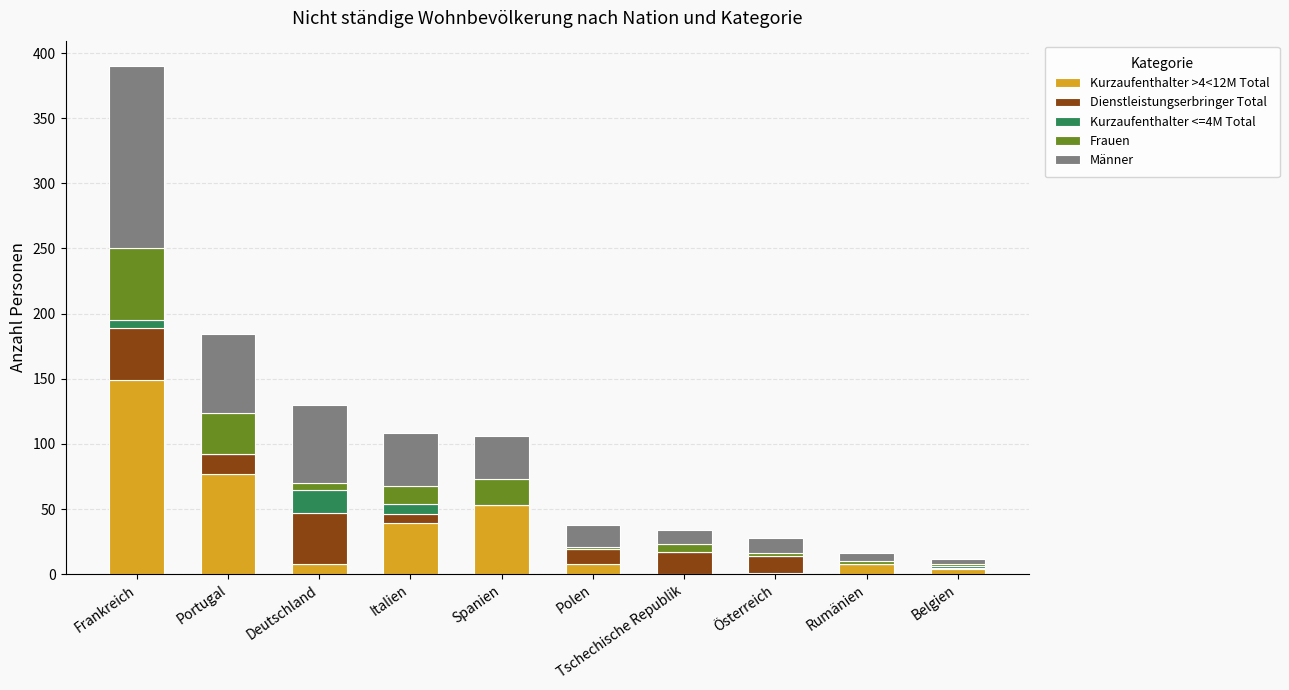

How many categories are shown in the chart?

10